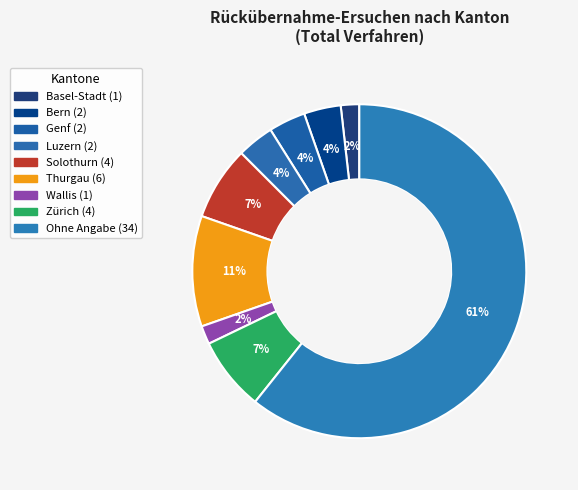

How many segments does this pie chart have?

9